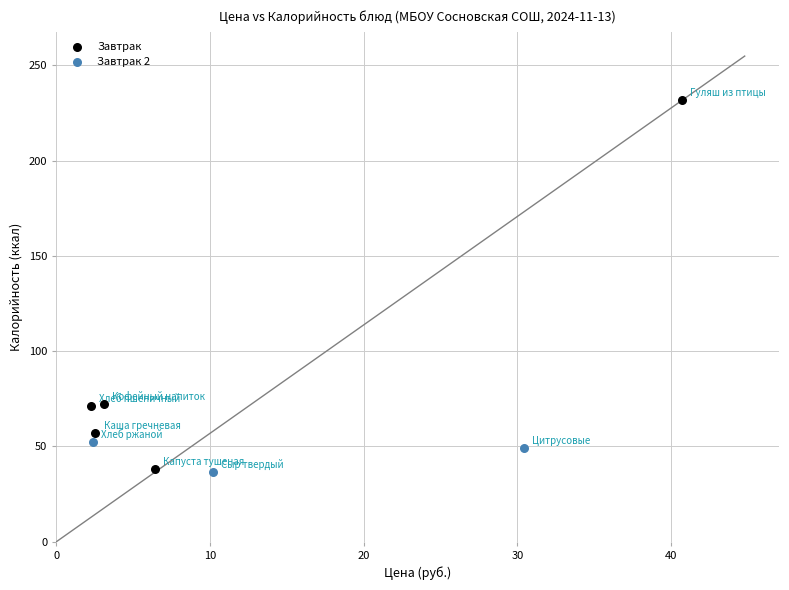

Which series has the largest Y range (max minus min)?

Завтрак